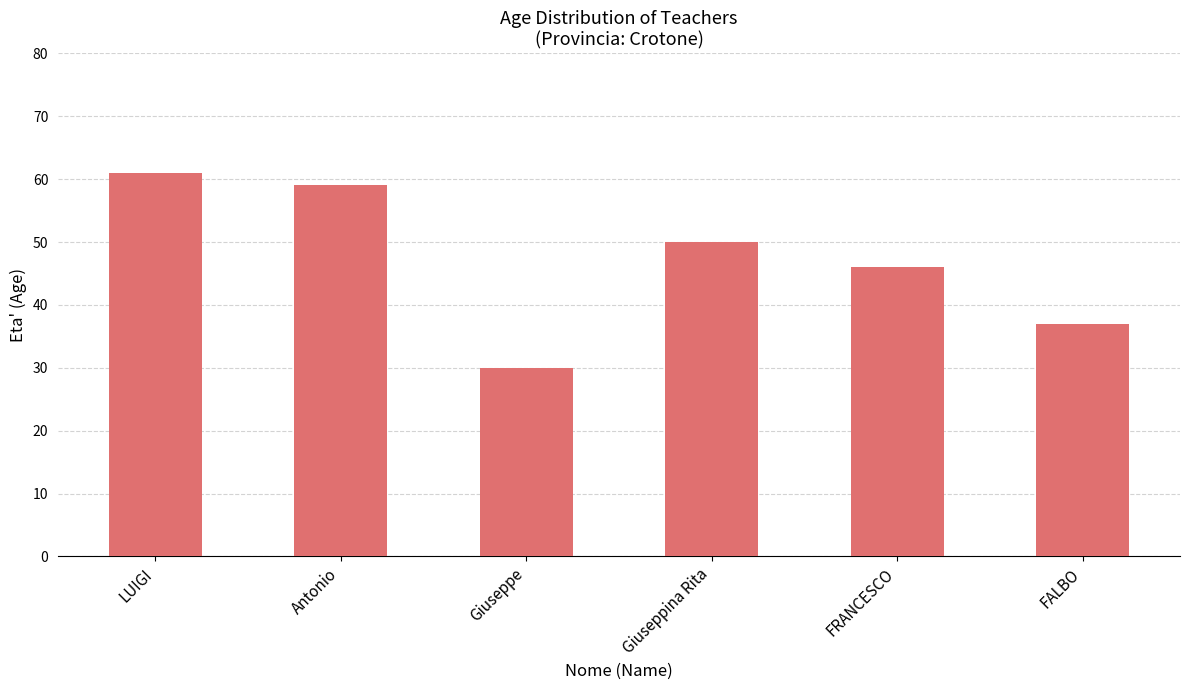

Does the chart contain any negative values?

No